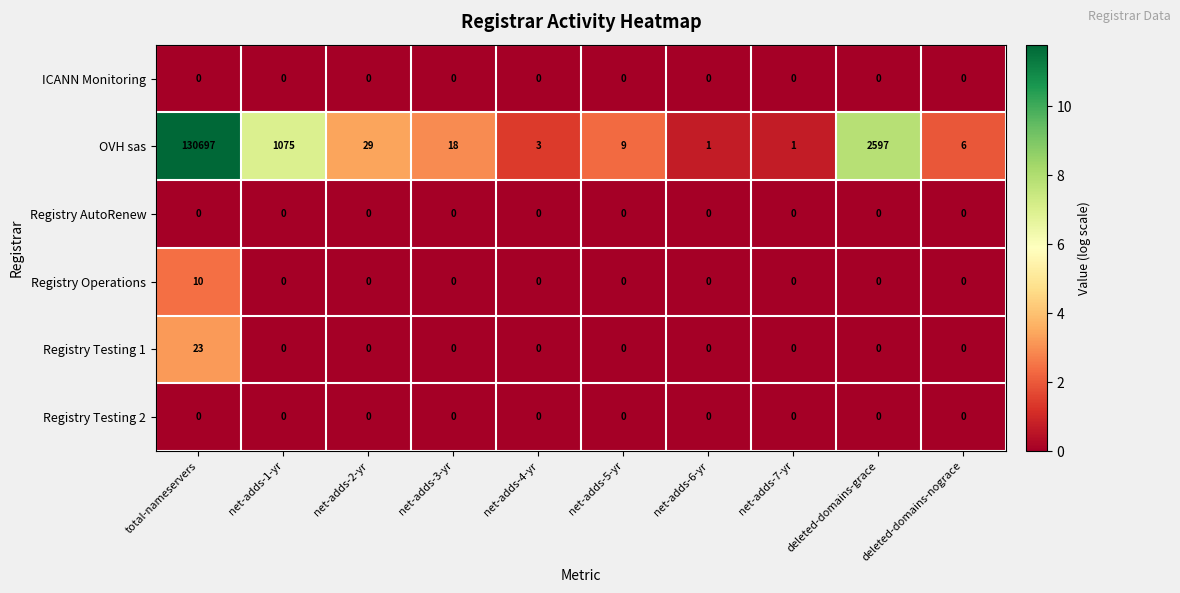

At which label is OVH sas closest to 65349?

deleted-domains-grace